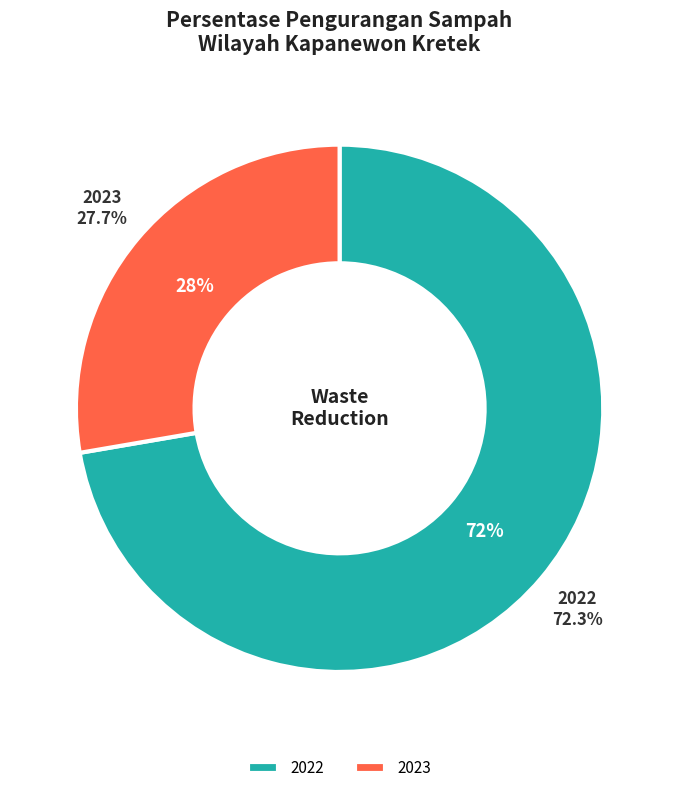

What percentage is the 2023 slice, to the nearest percent?

28%